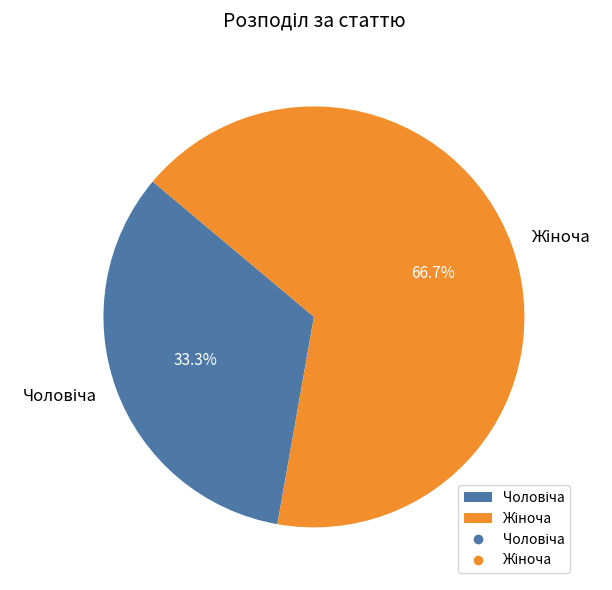

Is there any slice that represents more than half of the pie?

Yes